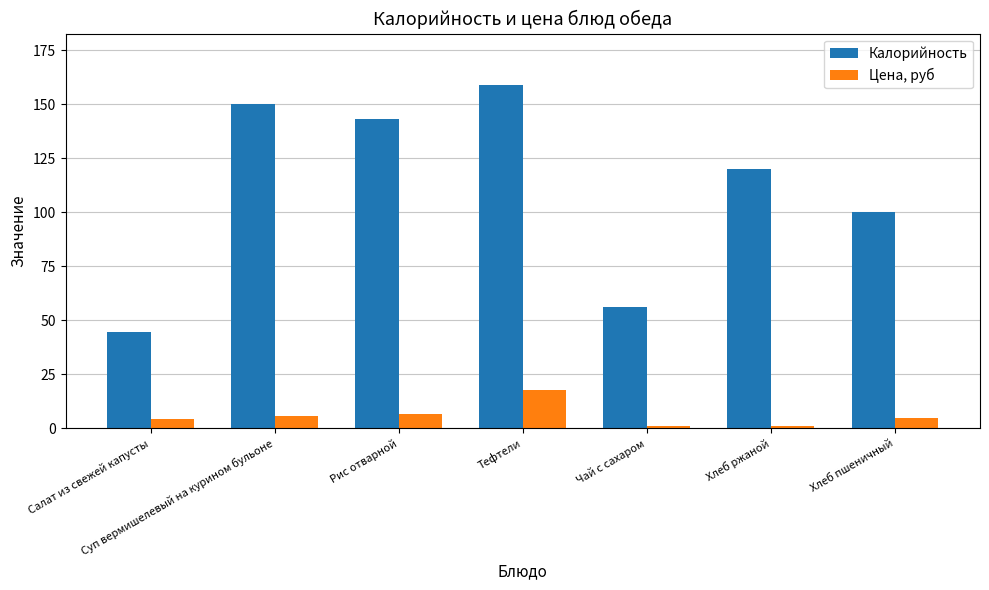

True or false: Калорийность has a value of 91.8 at Чай с сахаром.

False